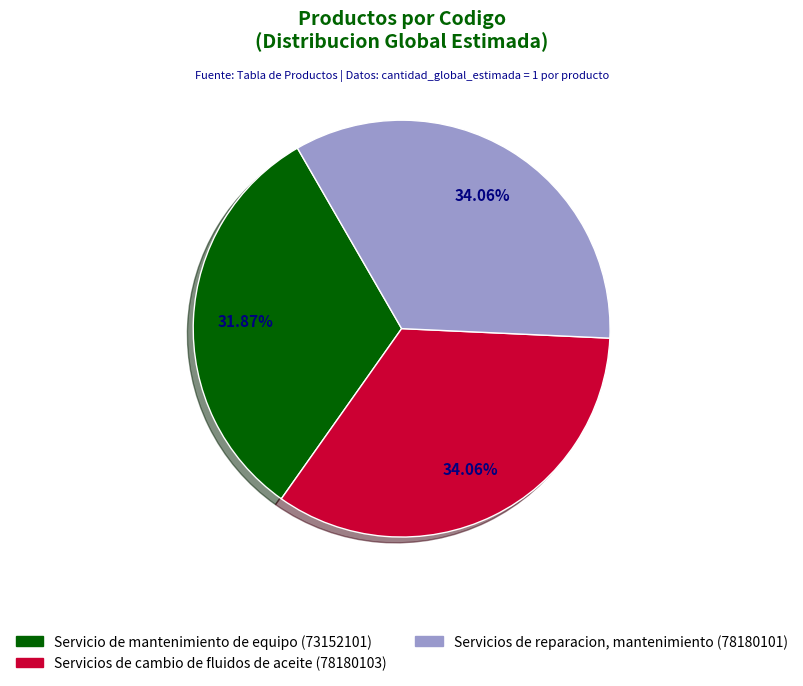

What portion of the pie excludes Servicios de reparacion, mantenimiento?

65.9%